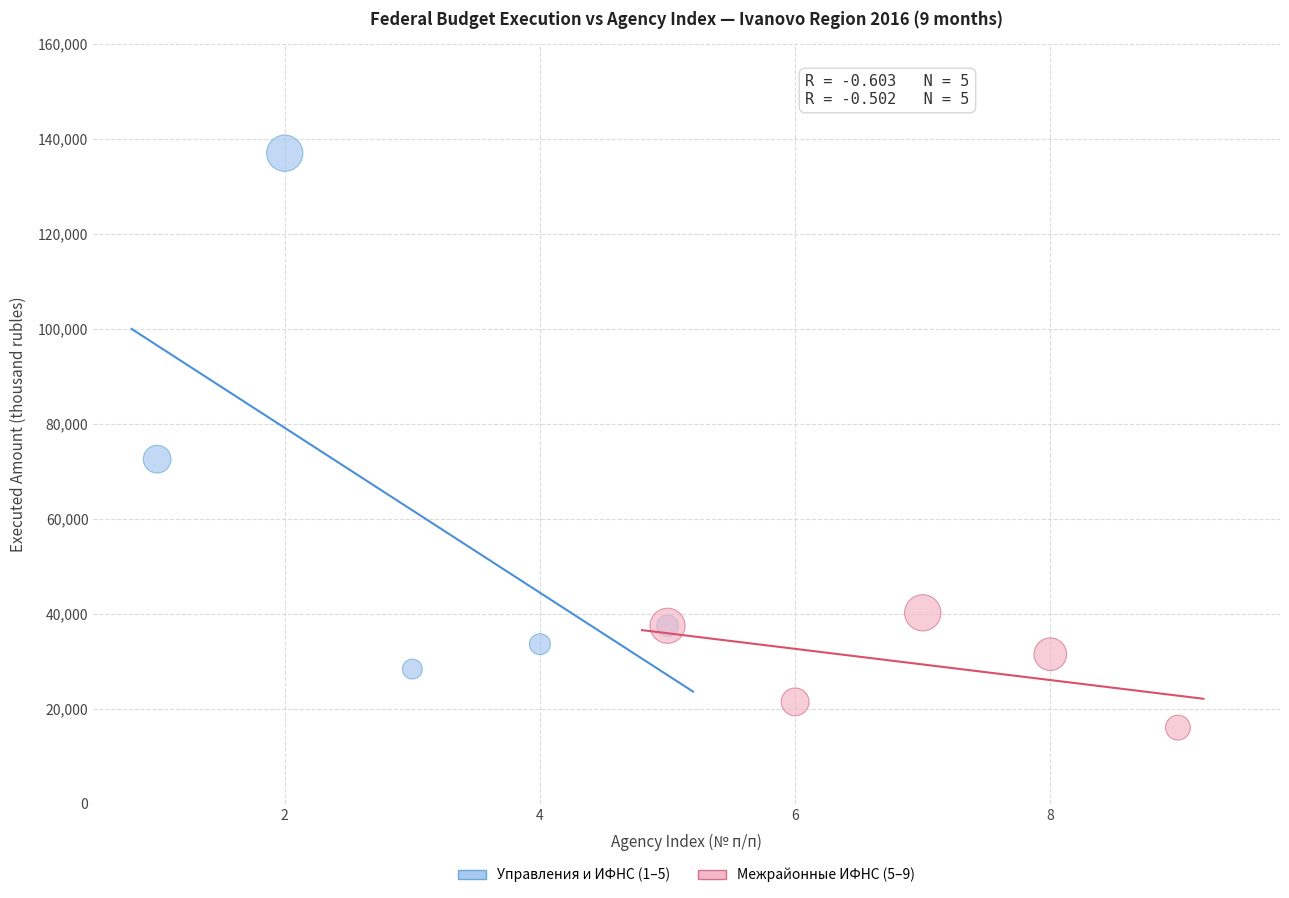

Which series reaches the minimum Y coordinate?

Межрайонные ИФНС (5–9)